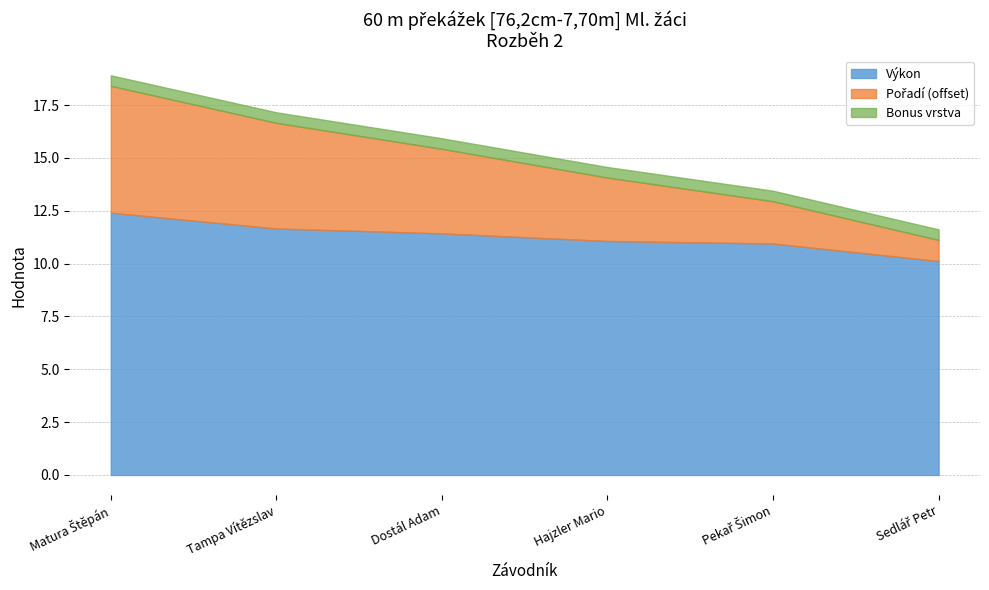

What is the highest value of the Výkon series?

12.4